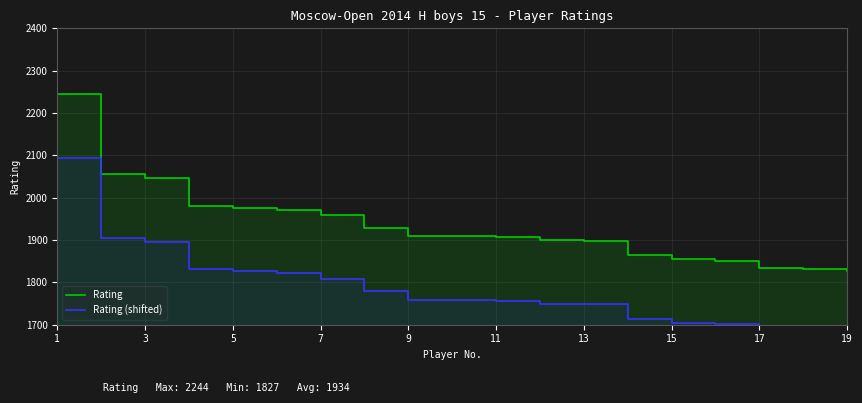

What is the highest value of the Rating series?

2244